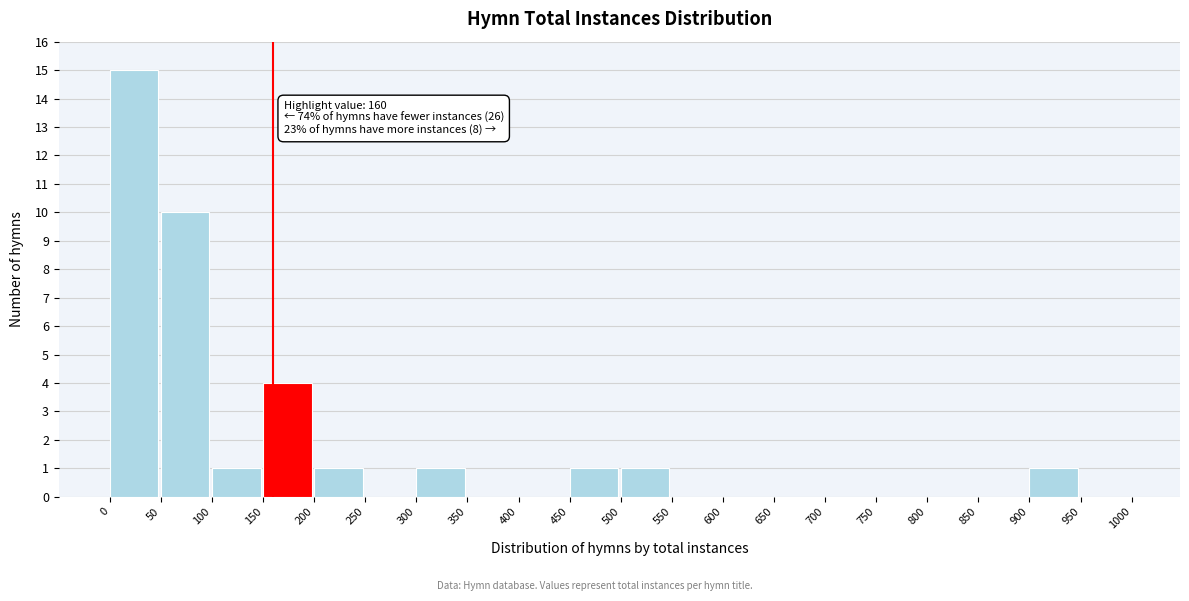

Over which range of the x-axis is the bar tallest?

0 to 50